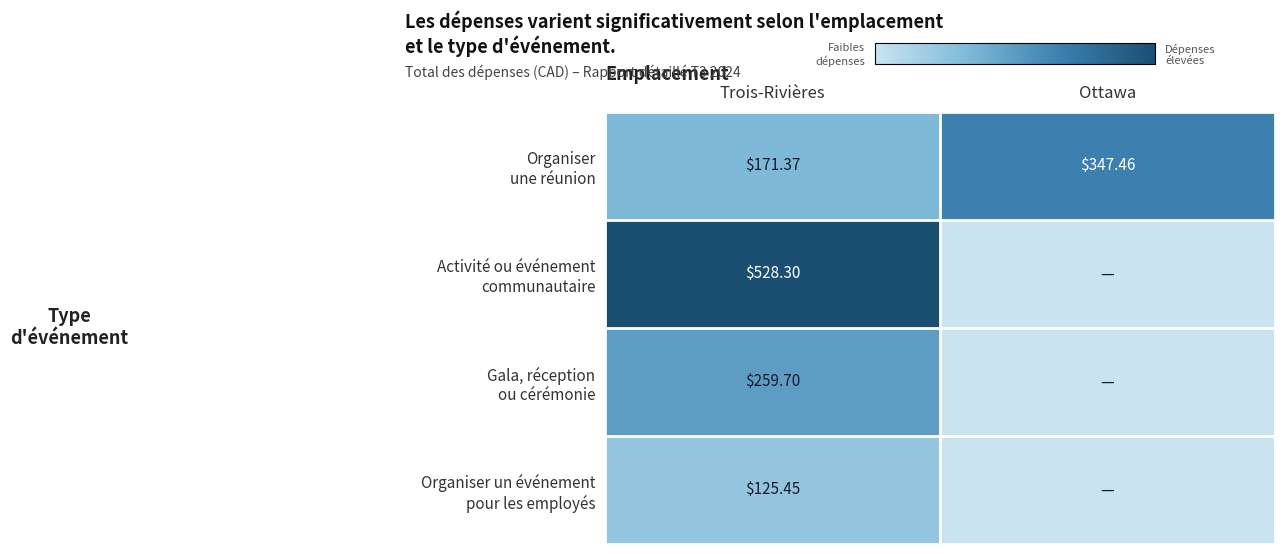

Is it true that Activité ou événement communautaire equals -253.9 at Ottawa?

False